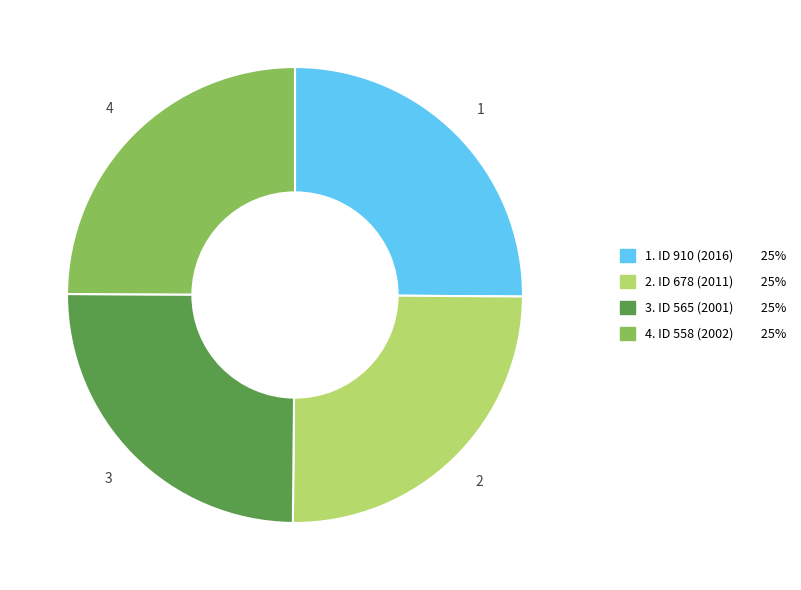

Is there any slice that represents more than half of the pie?

No